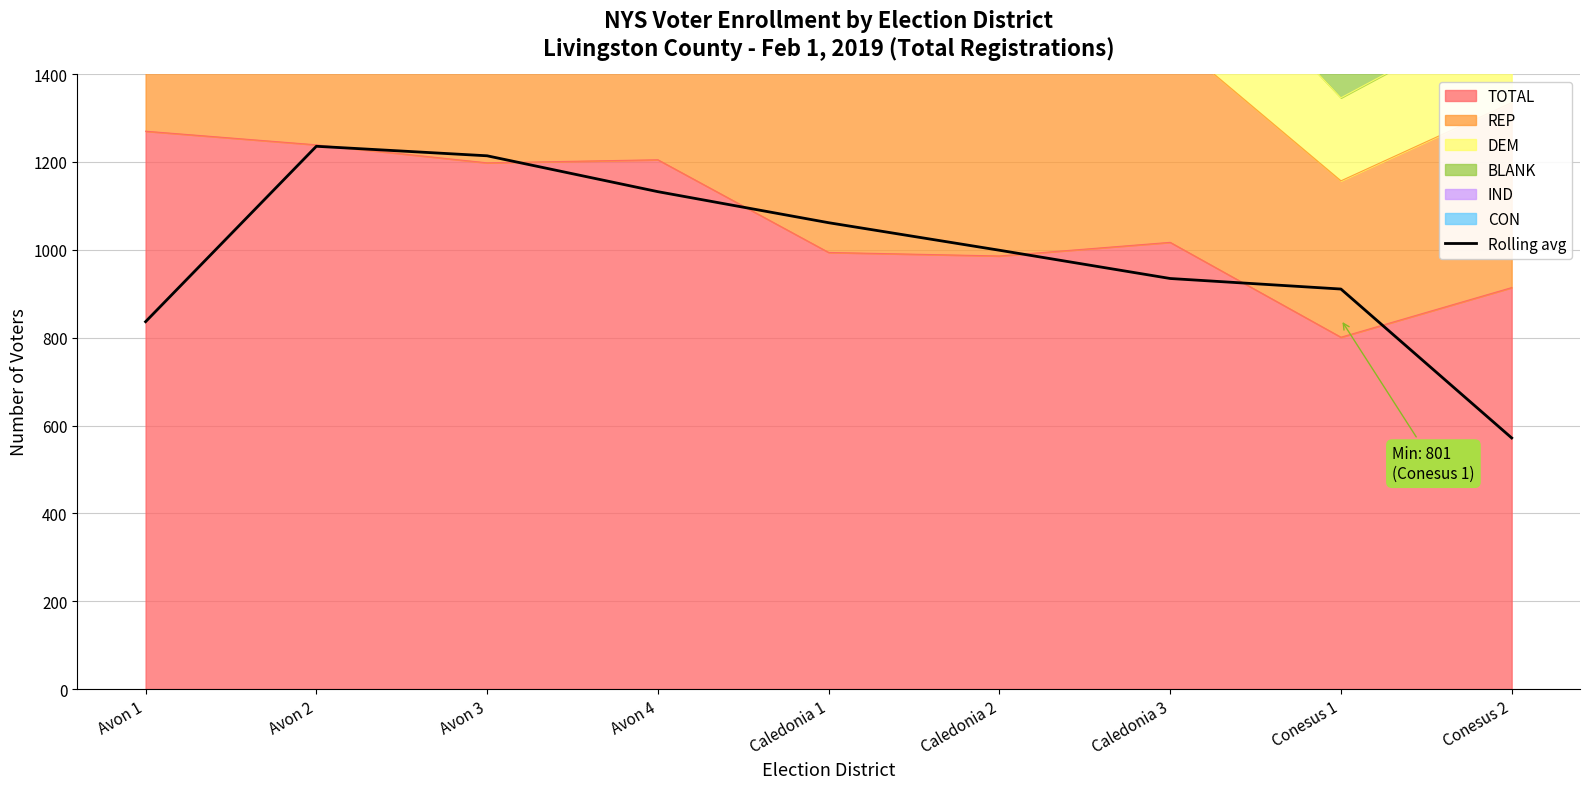

What is the ratio of the value at Caledonia 1 to the value at Conesus 1?

1.2